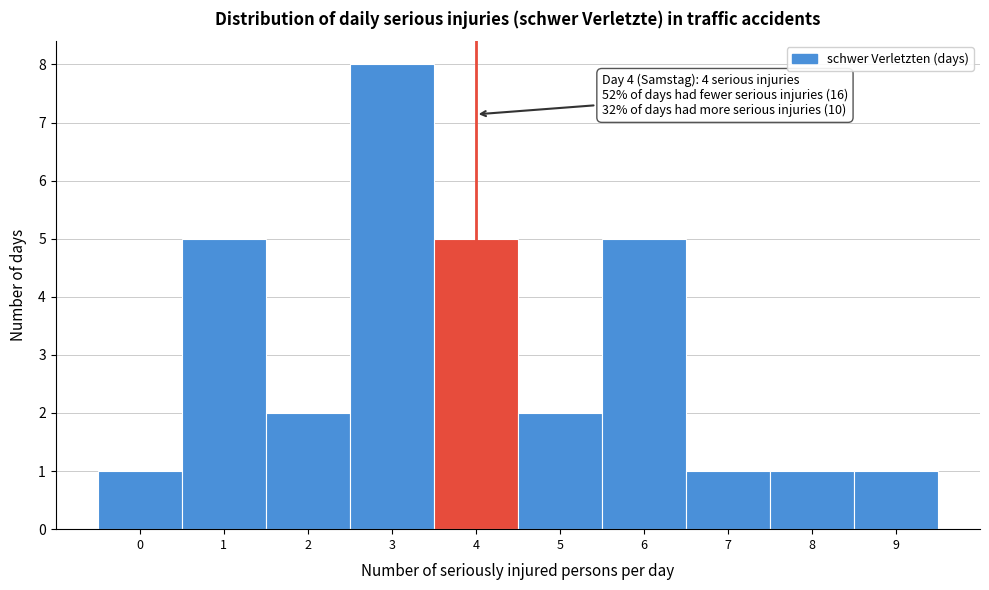

Over which range of the x-axis is the bar tallest?

2.5 to 3.5